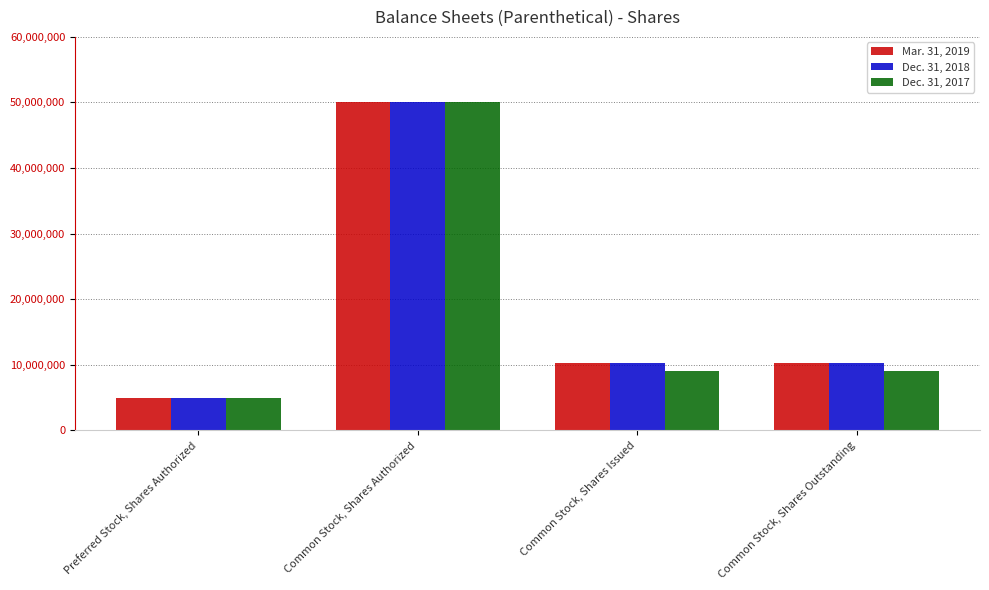

True or false: Mar. 31, 2019 has a value of 7643055 at Preferred Stock, Shares Authorized.

False